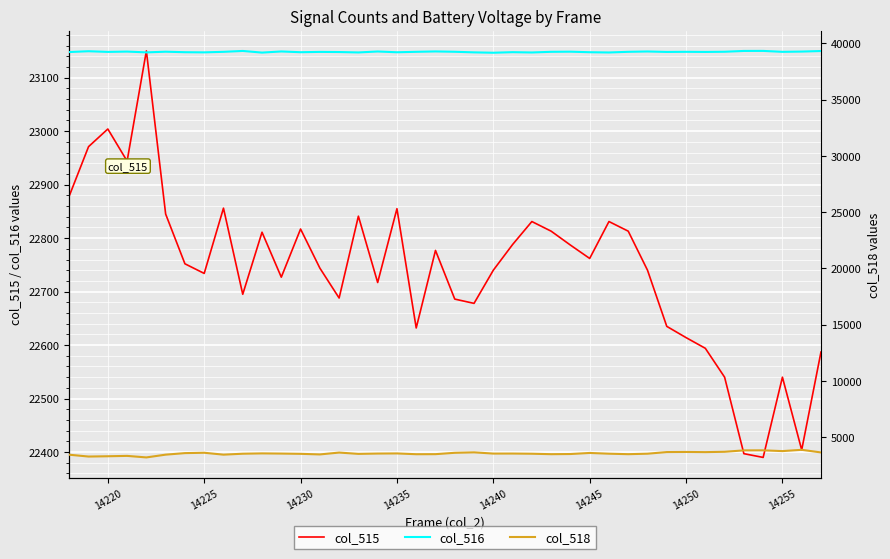

List the series in order of their overall mean, highest first.

col_516, col_515, col_518